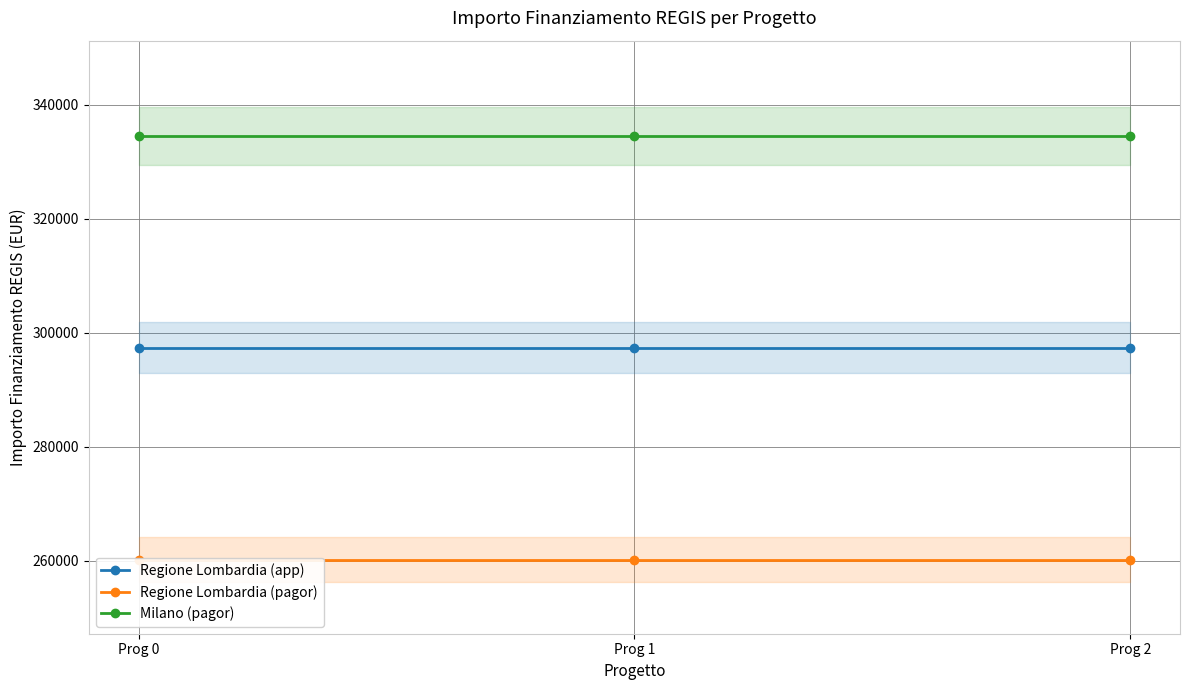

The value of Regione Lombardia (pagor) at Prog 0 is 67995. True or false?

False